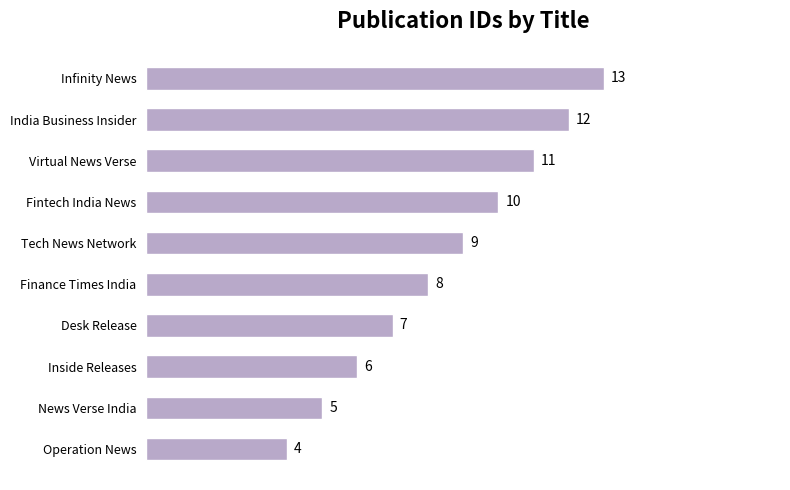

Reading top to bottom, transcribe all the data shown in this chart.

Infinity News=13	India Business Insider=12	Virtual News Verse=11	Fintech India News=10	Tech News Network=9	Finance Times India=8	Desk Release=7	Inside Releases=6	News Verse India=5	Operation News=4